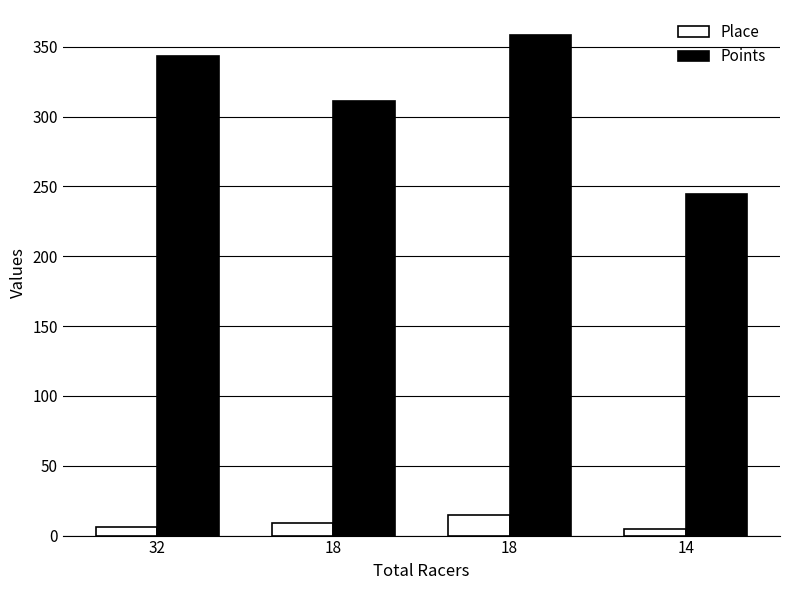

What are all the series names shown in the legend?

Place, Points